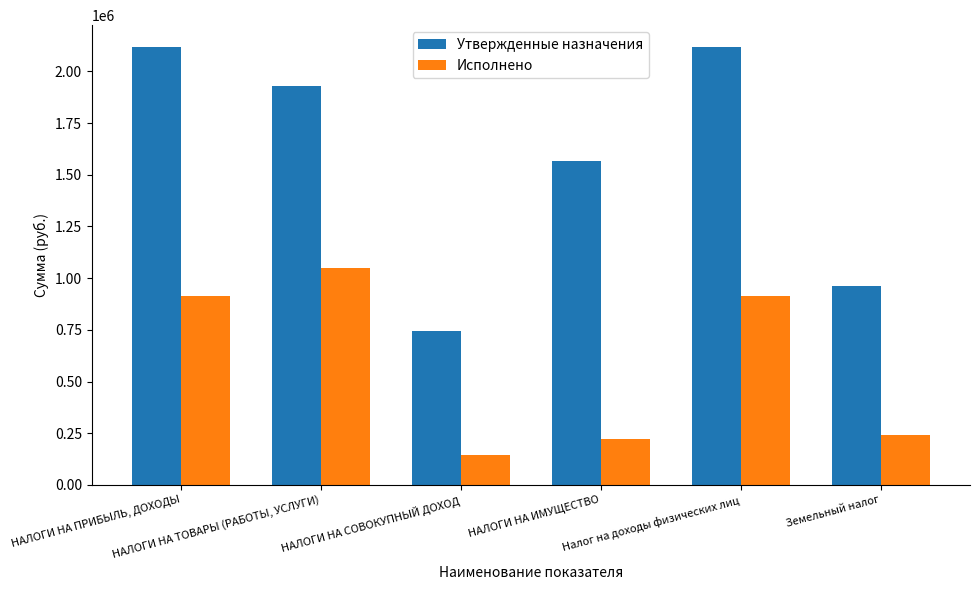

What is the difference between the Утвержденные назначения values at НАЛОГИ НА ИМУЩЕСТВО and НАЛОГИ НА ТОВАРЫ (РАБОТЫ, УСЛУГИ)?

359800.0